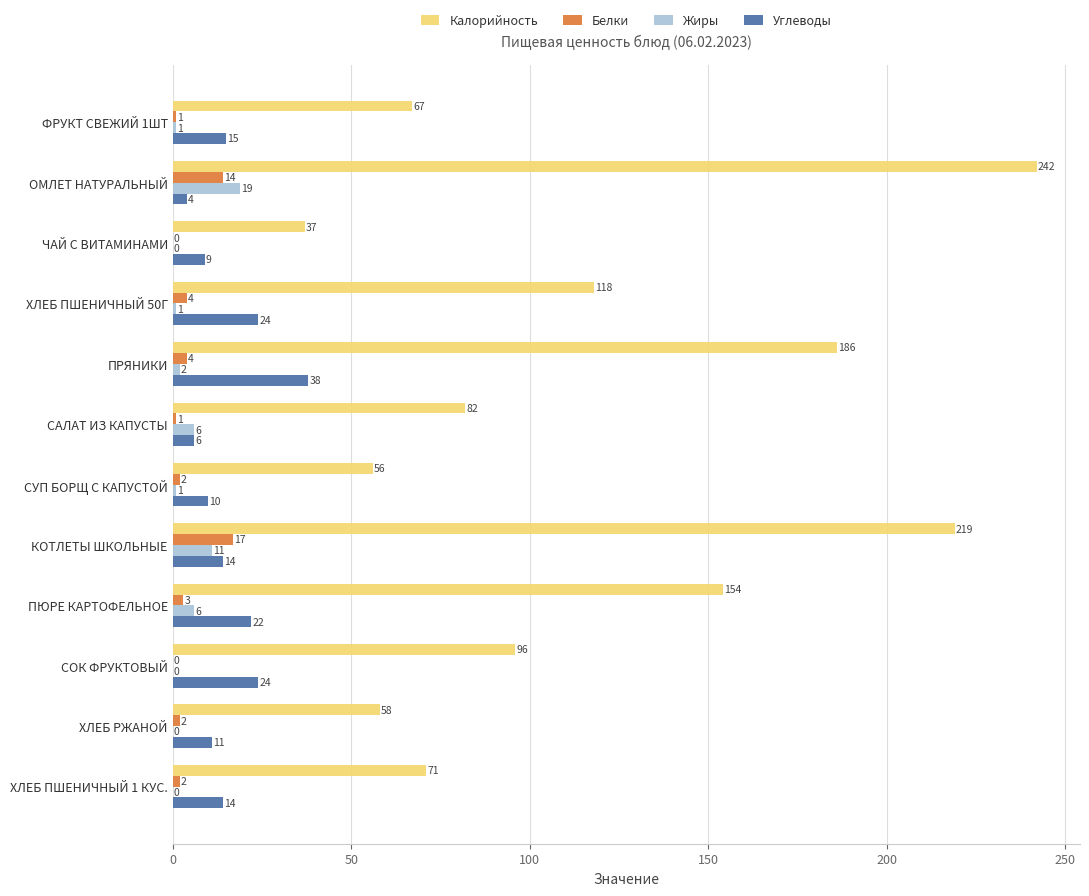

Between ПЮРЕ КАРТОФЕЛЬНОЕ and ХЛЕБ ПШЕНИЧНЫЙ 1 КУС., which series saw the biggest shift?

Калорийность